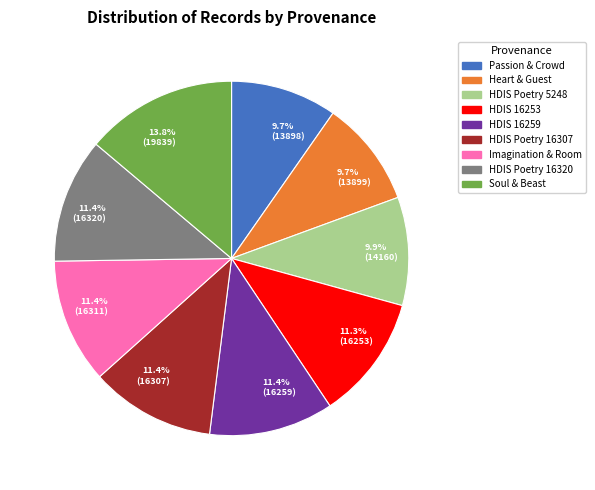

Is there any slice that represents more than half of the pie?

No